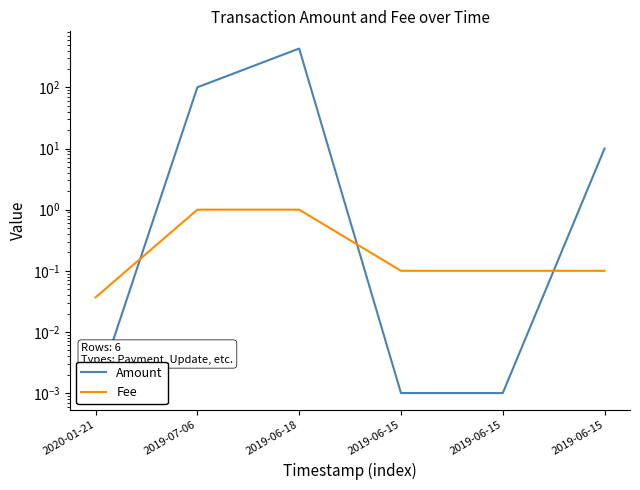

Which series has the largest total across all categories?

Amount